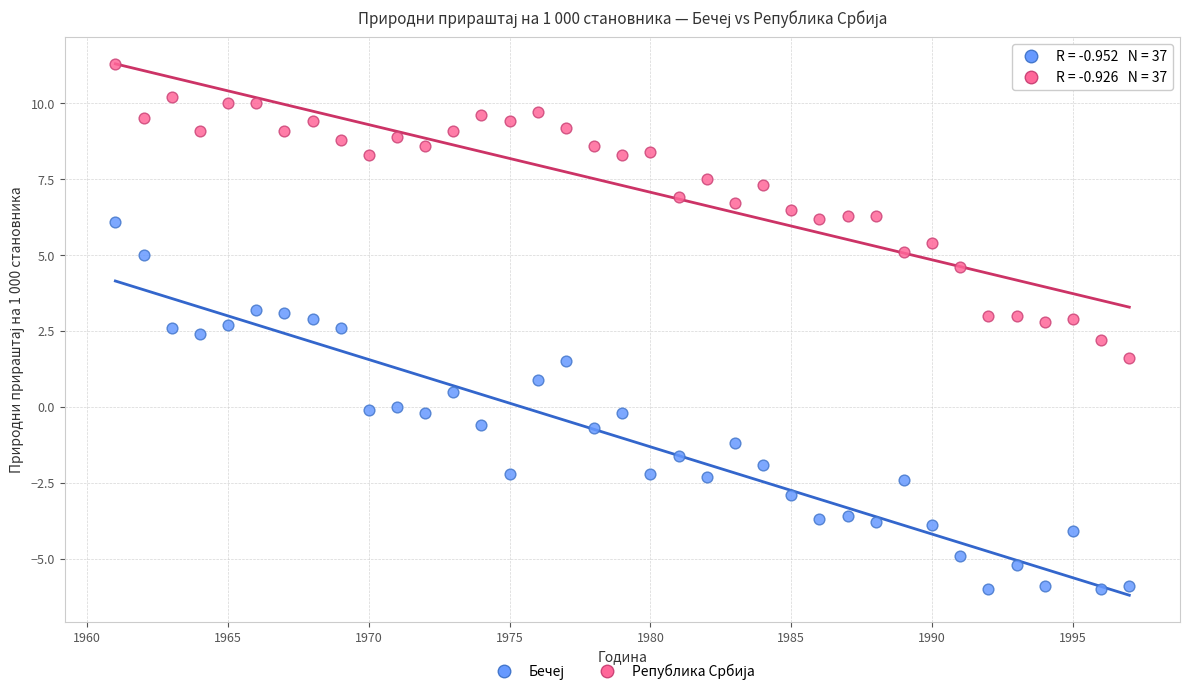

Across all data points, what is the range of X values (max minus min)?

36.0